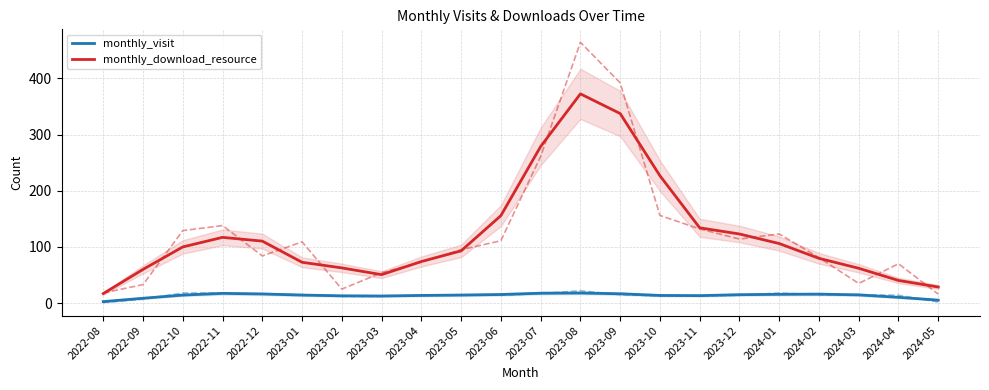

True or false: monthly_visit has a value of 8.7 at 2023-05.

False